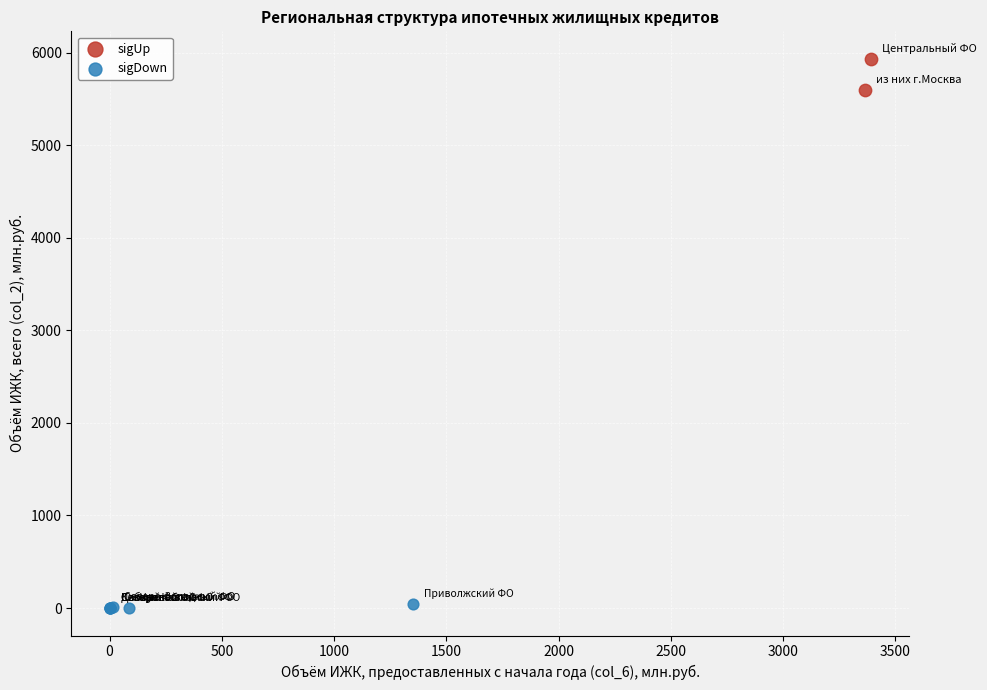

Which series has the widest spread of Y values?

sigUp